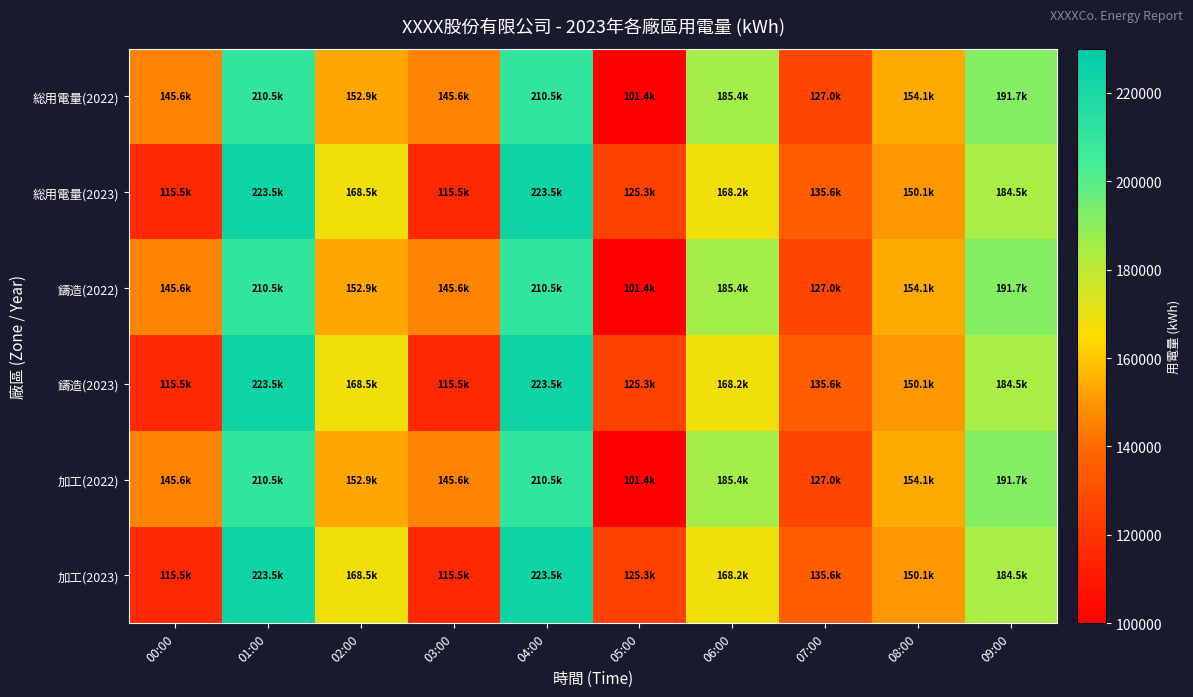

What is the greatest value displayed?

223541.0